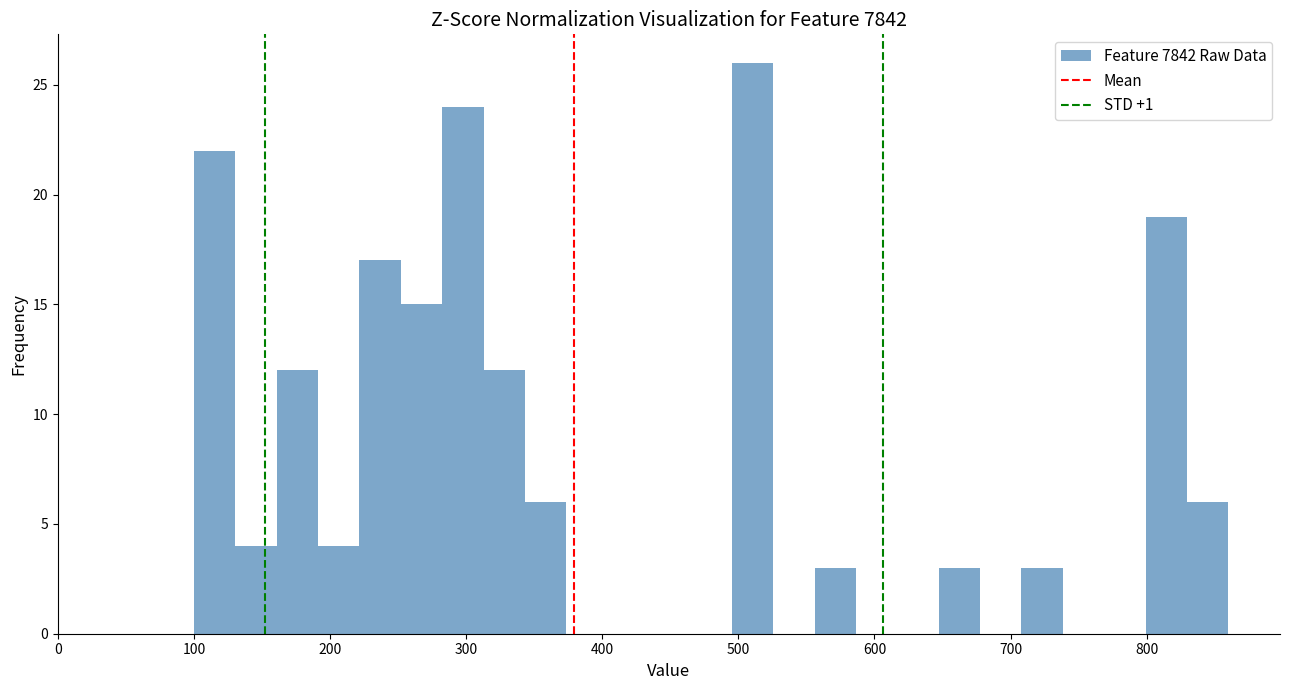

Read against the x-axis, roughly where is the centre of the tallest bar?

510